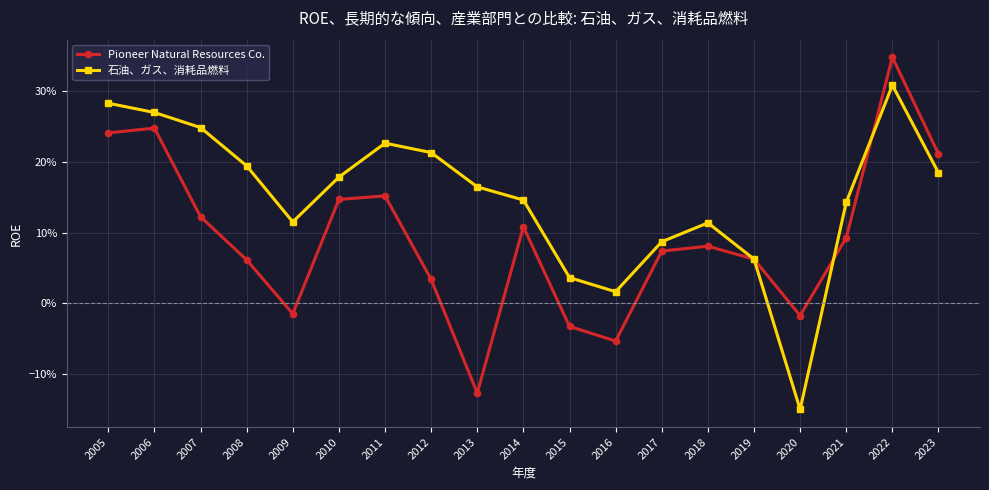

What is the value of the 石油、ガス、消耗品燃料 point at the 19th from the left?

0.2